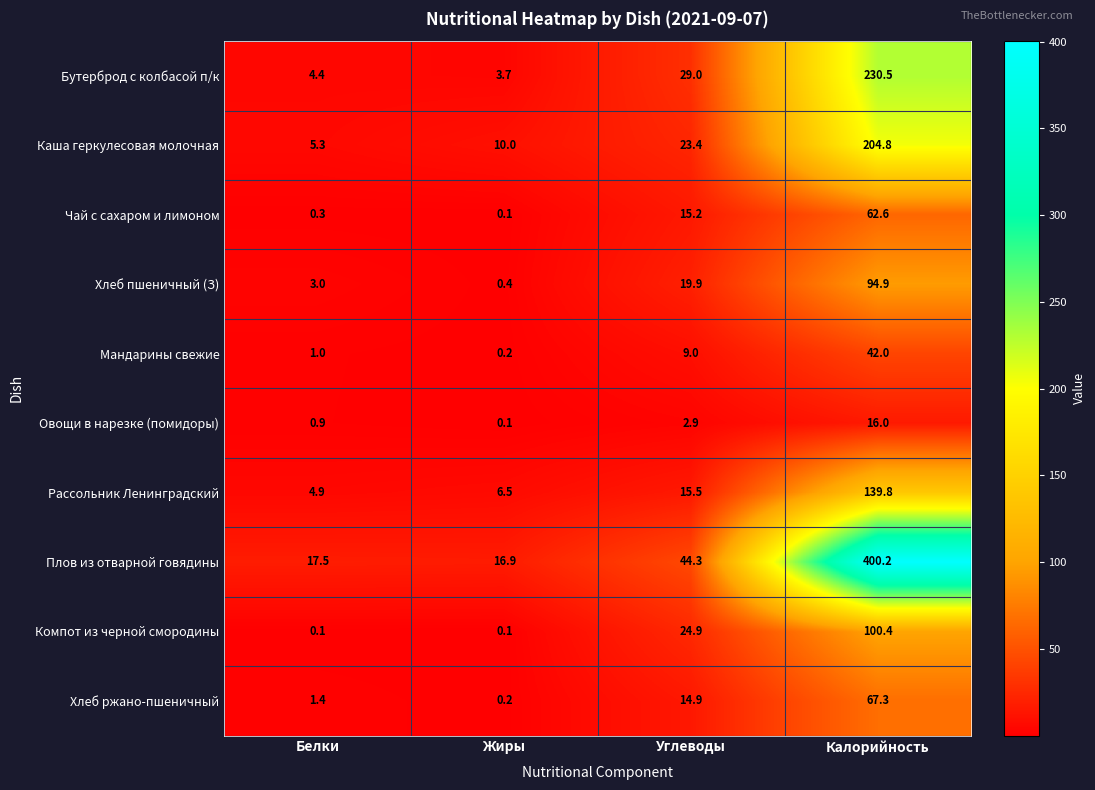

Is it true that Овощи в нарезке (помидоры) equals 0.1 at Жиры?

True